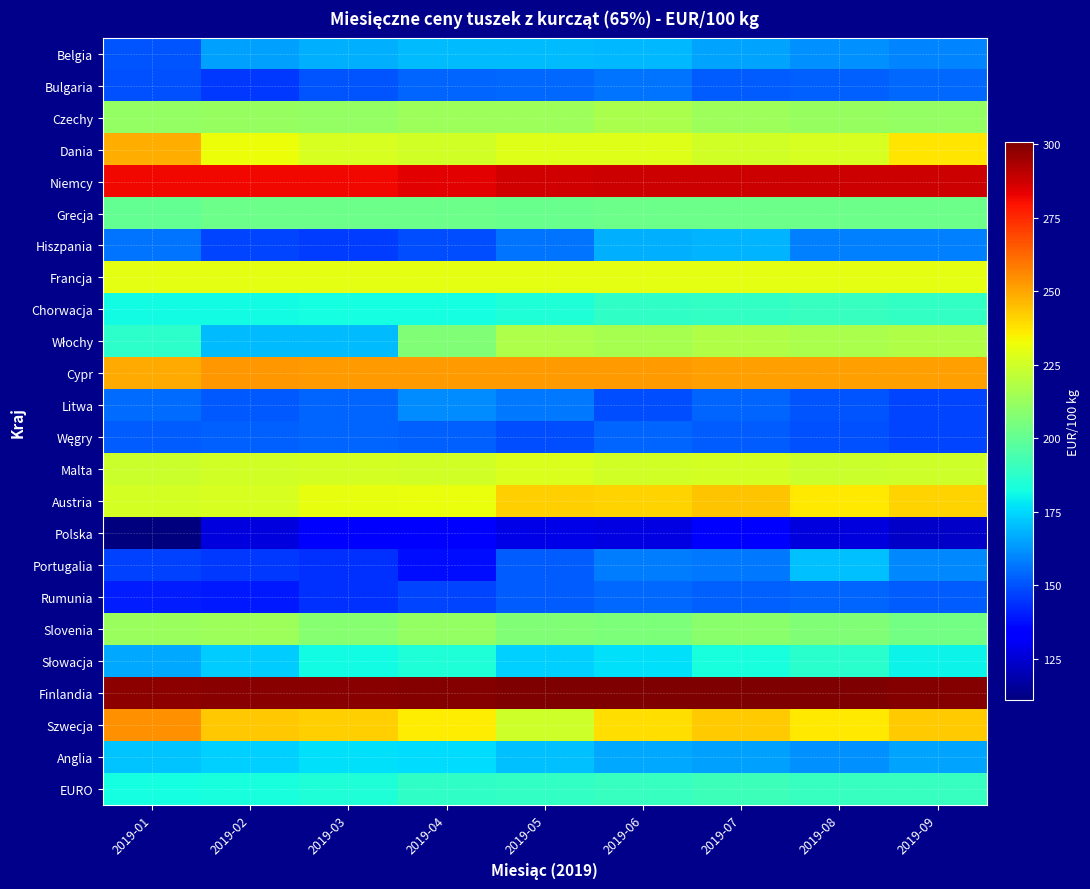

What is the total value across all series at 2019-03?

4695.7